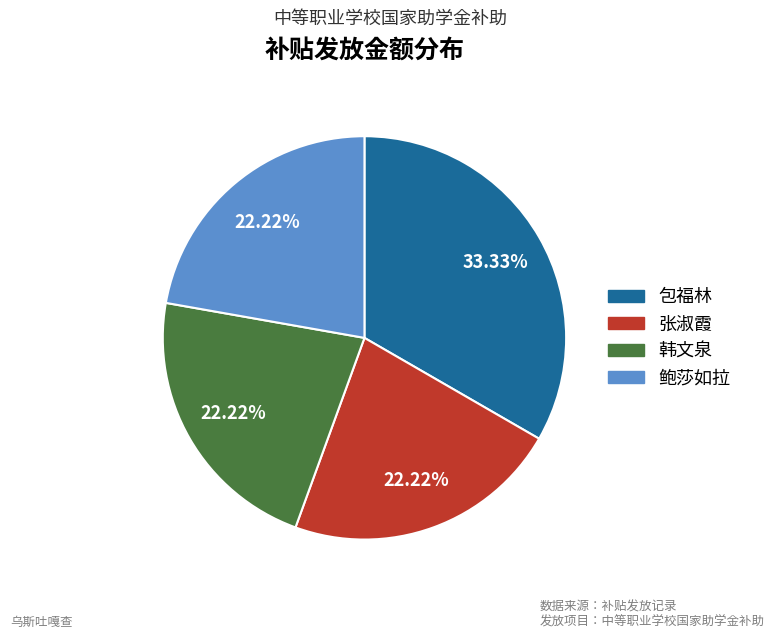

Does 张淑霞 account for over 50% of the chart?

No